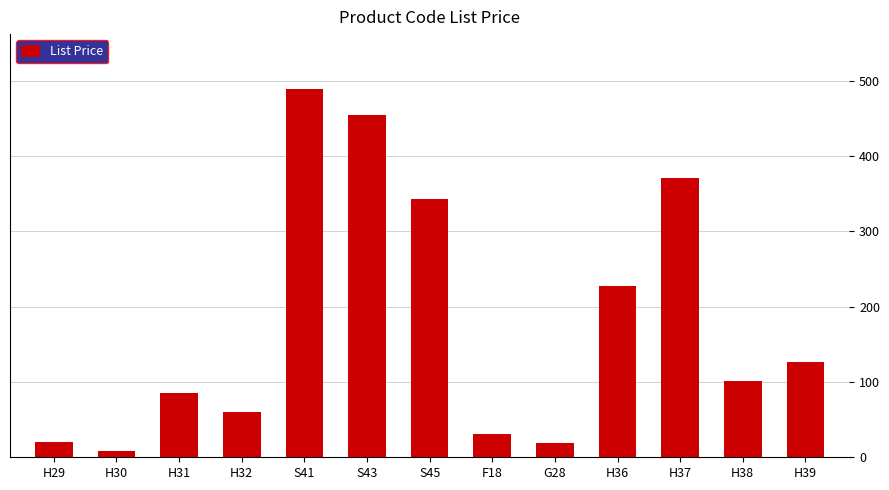

What is the greatest value displayed?

488.4